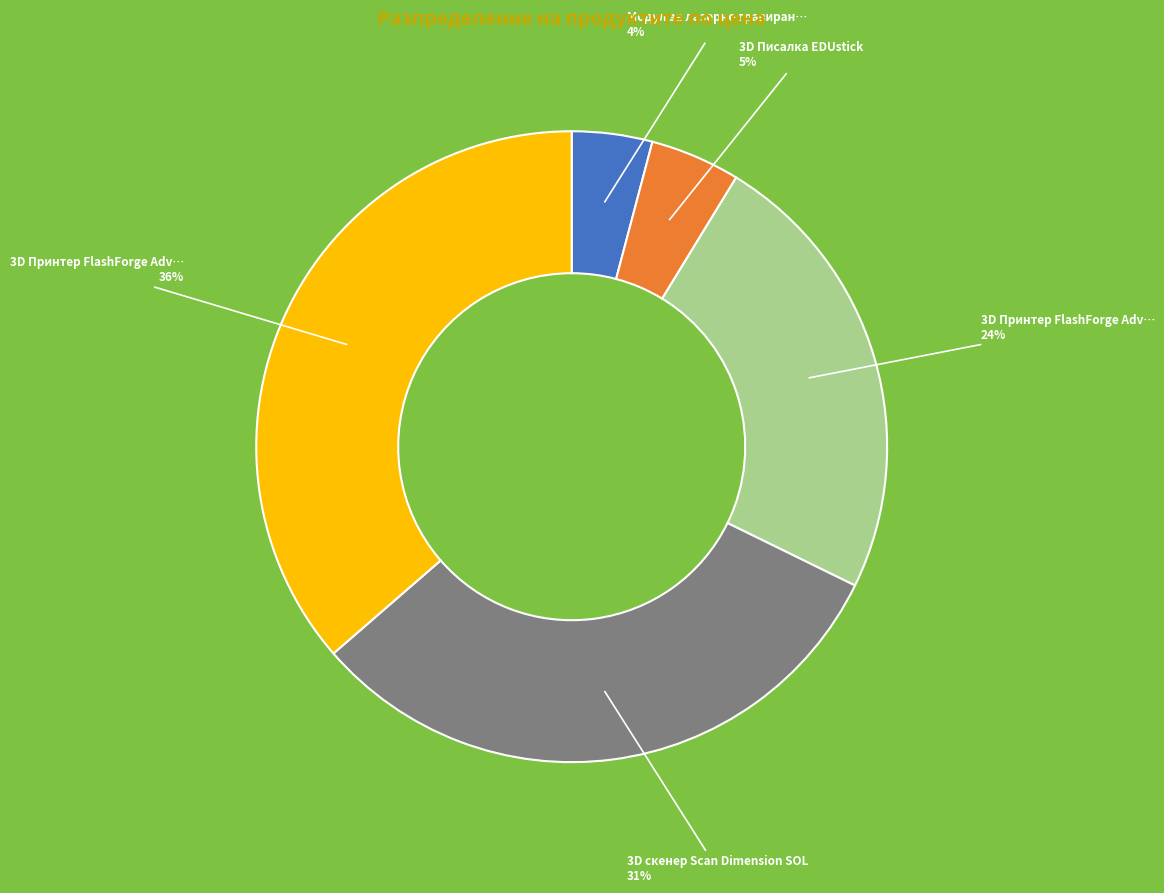

To the nearest percent, what is the average slice percentage?

20%